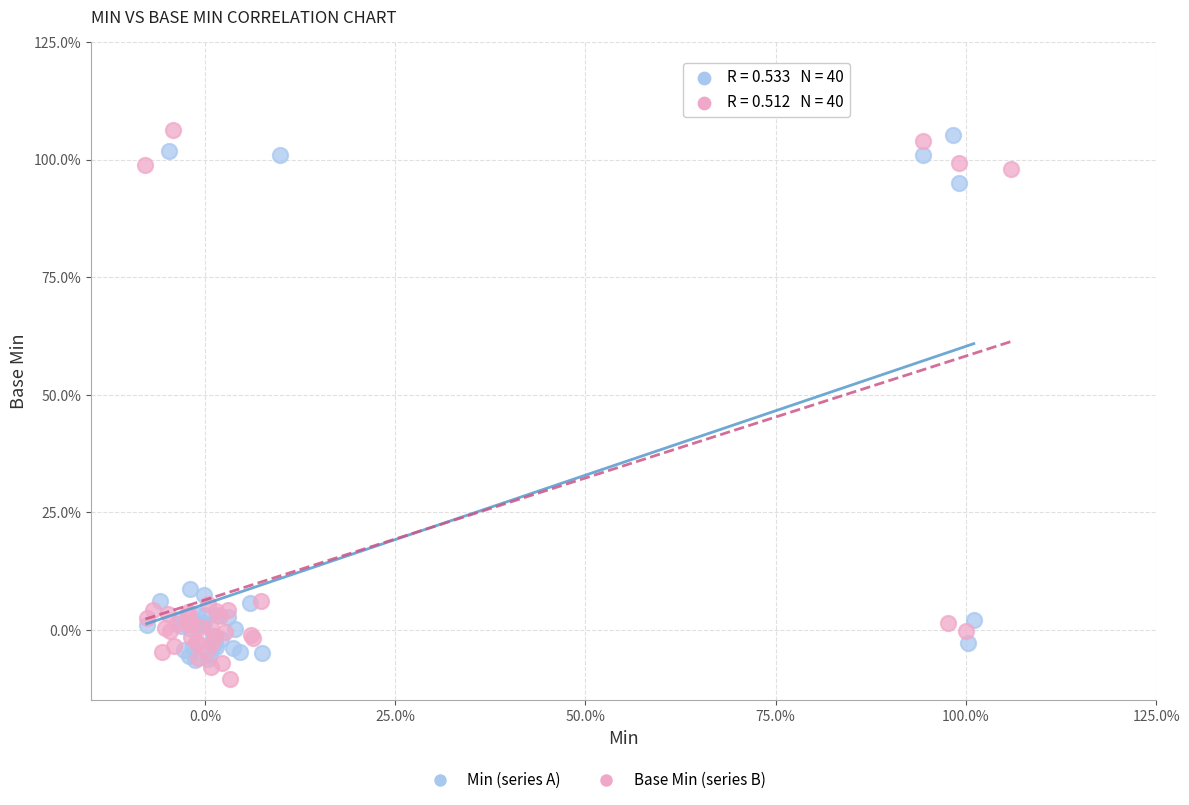

Which series has the widest spread of Y values?

Base Min (series B)